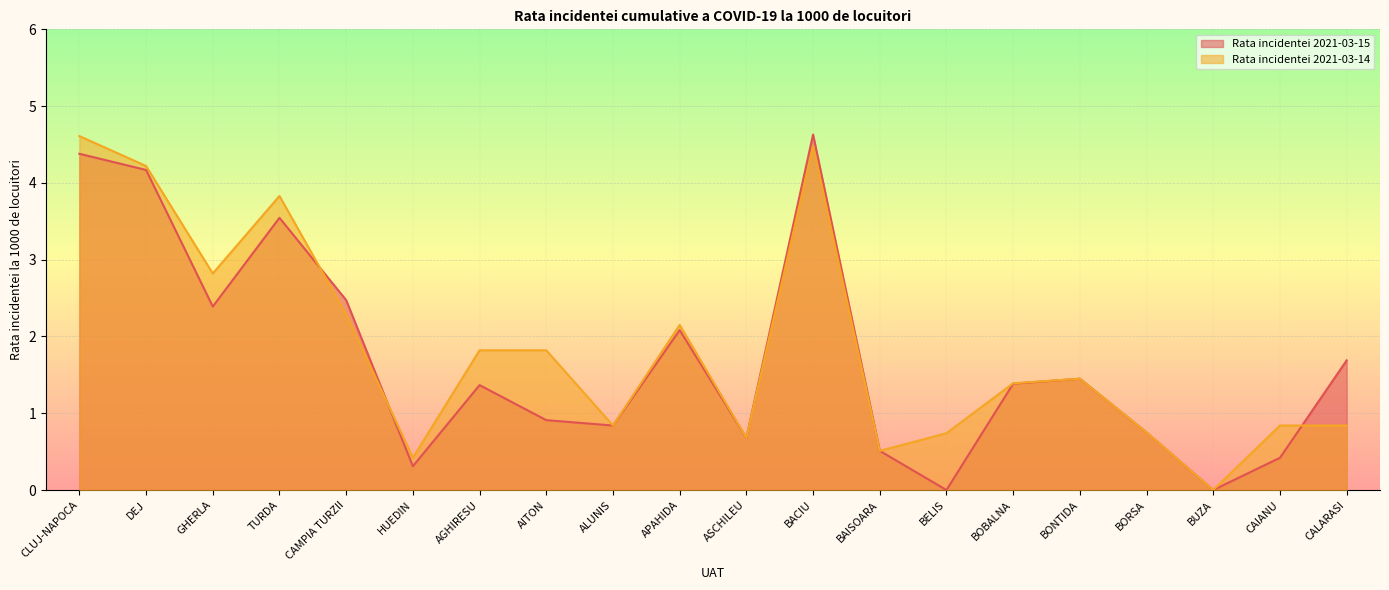

Read the Rata incidentei 2021-03-14 value at BOBALNA.

1.4